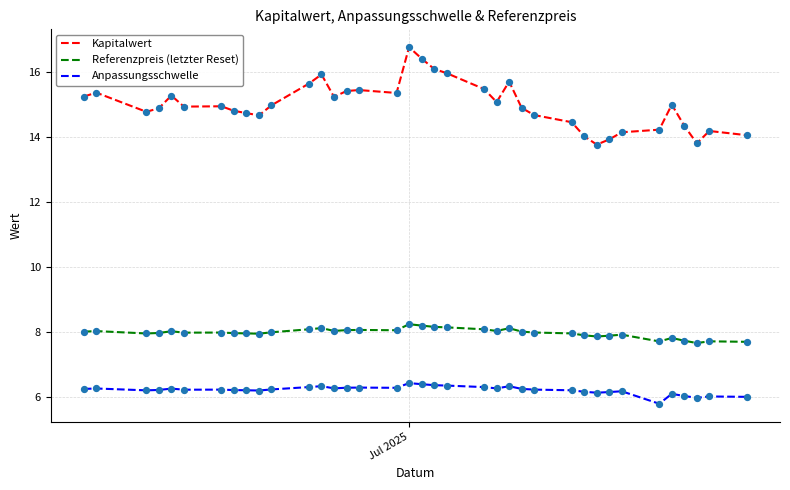

Which series has the largest total across all categories?

Kapitalwert